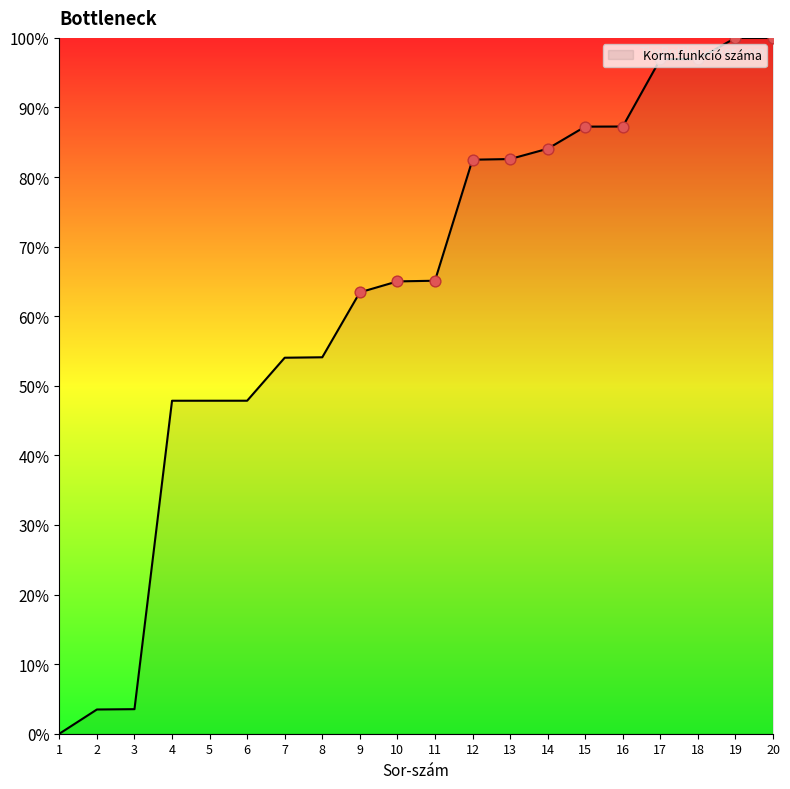

Approximately how many times larger is the value at 5 compared to 7?

0.9